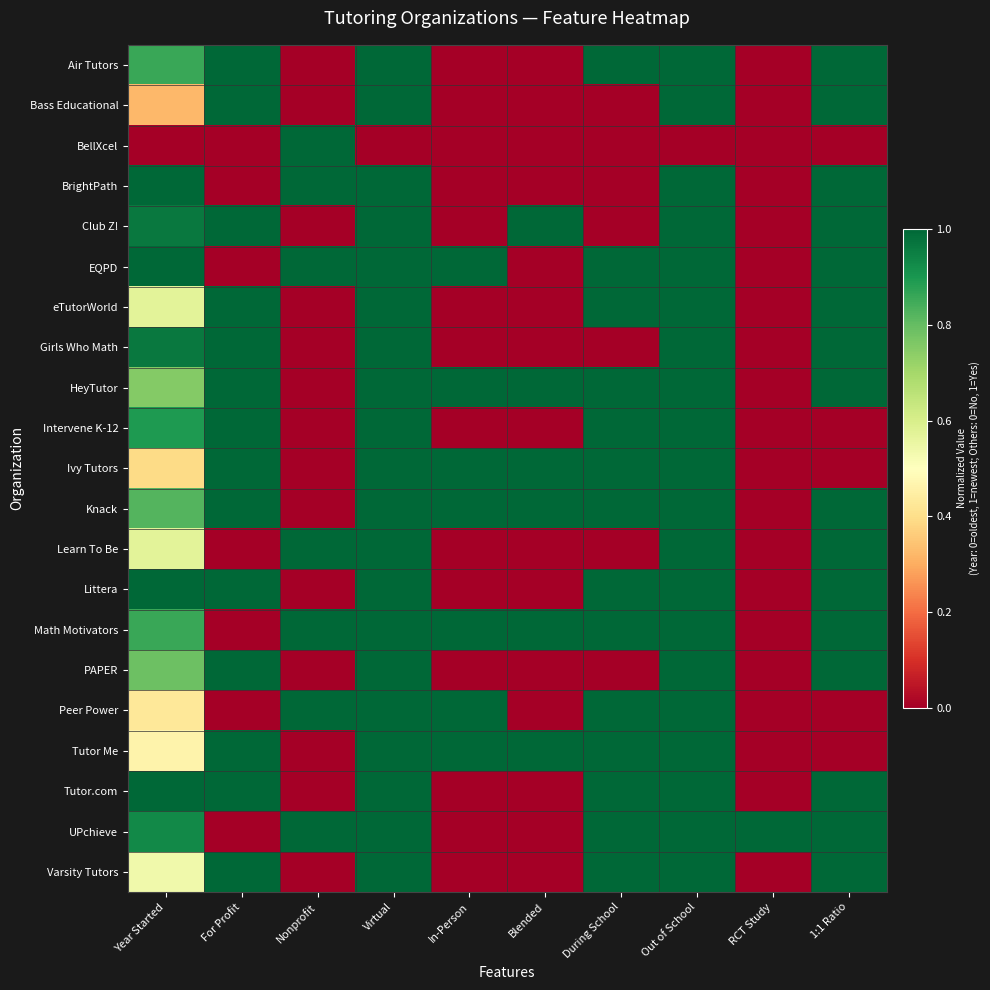

At how many categories does at least one series exceed 0?

10